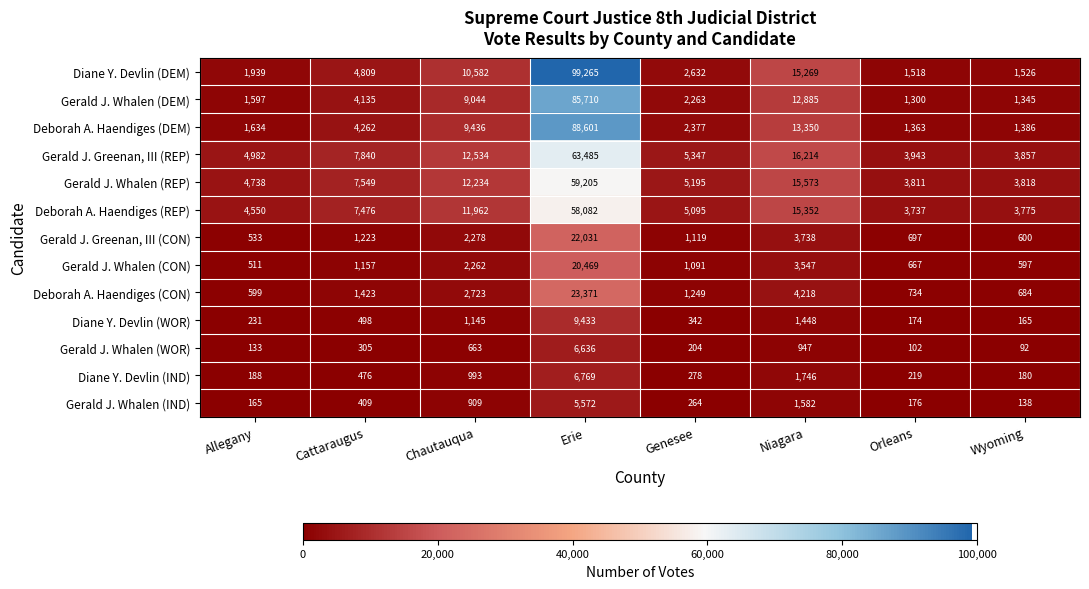

Which series has the largest total across all categories?

Diane Y. Devlin (DEM)